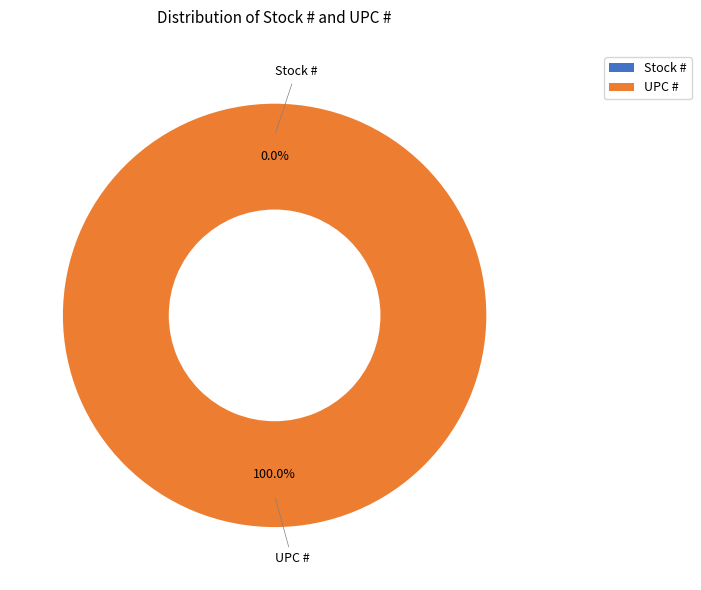

Is the sum of UPC # and Stock # greater than half?

Yes